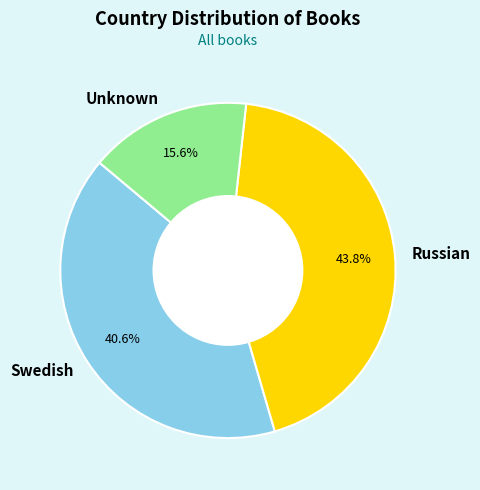

What is the total percentage of Russian and Swedish?

84.4%